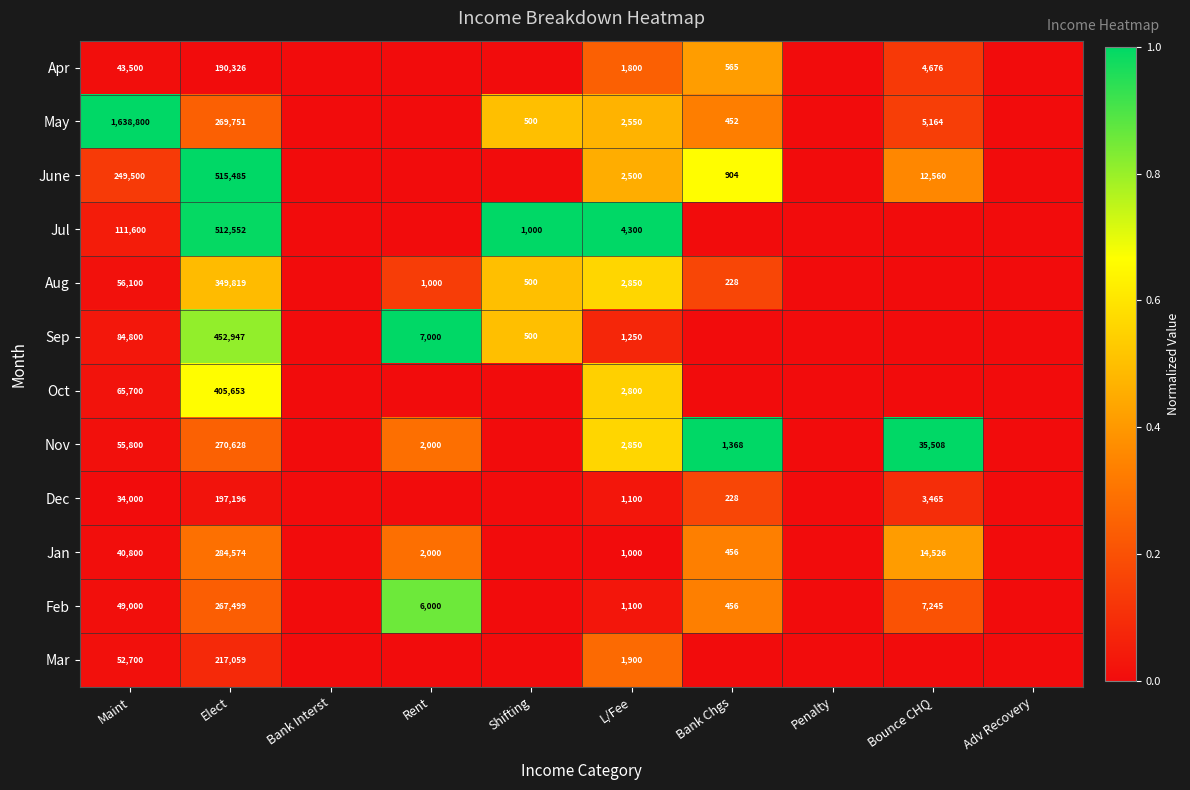

At which category is the sum across all series the highest?

Elect